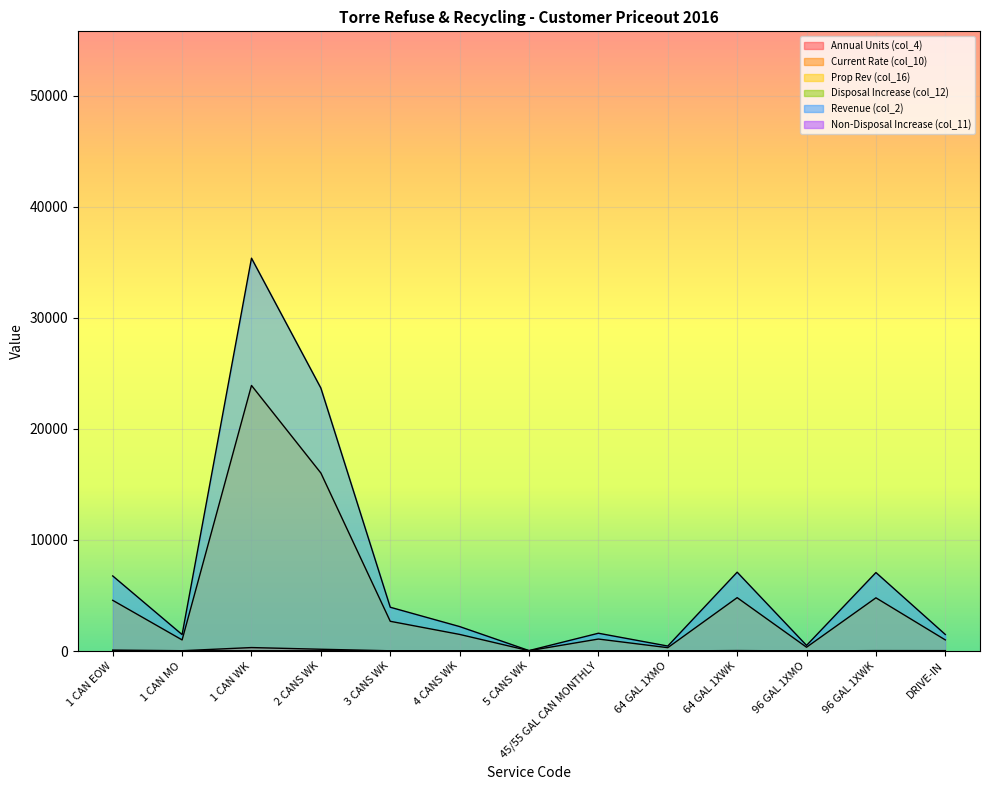

Reading left to right, list all the values displayed in this chart.

Annual Units (col_4): 1 CAN EOW=84.3	1 CAN MO=28.3	1 CAN WK=311.4	2 CANS WK=159.5	3 CANS WK=21.7	4 CANS WK=10.0	5 CANS WK=0.1	45/55 GAL CAN MONTHLY=20.1	64 GAL 1XMO=4.9	64 GAL 1XWK=43.4	96 GAL 1XMO=4.3	96 GAL 1XWK=39.2	DRIVE-IN=36.0
Current Rate (col_10): 1 CAN EOW=4.2	1 CAN MO=2.8	1 CAN WK=5.5	2 CANS WK=6.9	3 CANS WK=8.0	4 CANS WK=9.4	5 CANS WK=11.4	45/55 GAL CAN MONTHLY=4.4	64 GAL 1XMO=5.1	64 GAL 1XWK=8.0	96 GAL 1XMO=6.4	96 GAL 1XWK=8.2	DRIVE-IN=2.5
Prop Rev (col_16): 1 CAN EOW=4565.9	1 CAN MO=999.2	1 CAN WK=23915.8	2 CANS WK=16029.0	3 CANS WK=2676.7	4 CANS WK=1495.4	5 CANS WK=27.1	45/55 GAL CAN MONTHLY=1078.7	64 GAL 1XMO=302.0	64 GAL 1XWK=4805.6	96 GAL 1XMO=341.3	96 GAL 1XWK=4790.2	DRIVE-IN=1000.1
Disposal Increase (col_12): 1 CAN EOW=0.2	1 CAN MO=0.1	1 CAN WK=0.4	2 CANS WK=0.6	3 CANS WK=0.9	4 CANS WK=1.2	5 CANS WK=1.4	45/55 GAL CAN MONTHLY=0.1	64 GAL 1XMO=0.1	64 GAL 1XWK=0.6	96 GAL 1XMO=0.2	96 GAL 1XWK=0.8	DRIVE-IN=0.0
Revenue (col_2): 1 CAN EOW=6761.7	1 CAN MO=1479.6	1 CAN WK=35375.4	2 CANS WK=23676.7	3 CANS WK=3942.5	4 CANS WK=2201.9	5 CANS WK=39.9	45/55 GAL CAN MONTHLY=1601.5	64 GAL 1XMO=448.0	64 GAL 1XWK=7099.9	96 GAL 1XMO=506.1	96 GAL 1XWK=7067.3	DRIVE-IN=1488.2
Non-Disposal Increase (col_11): 1 CAN EOW=1.5	1 CAN MO=1.0	1 CAN WK=2.0	2 CANS WK=2.5	3 CANS WK=2.9	4 CANS WK=3.4	5 CANS WK=4.1	45/55 GAL CAN MONTHLY=1.6	64 GAL 1XMO=1.8	64 GAL 1XWK=2.9	96 GAL 1XMO=2.3	96 GAL 1XWK=3.0	DRIVE-IN=0.9